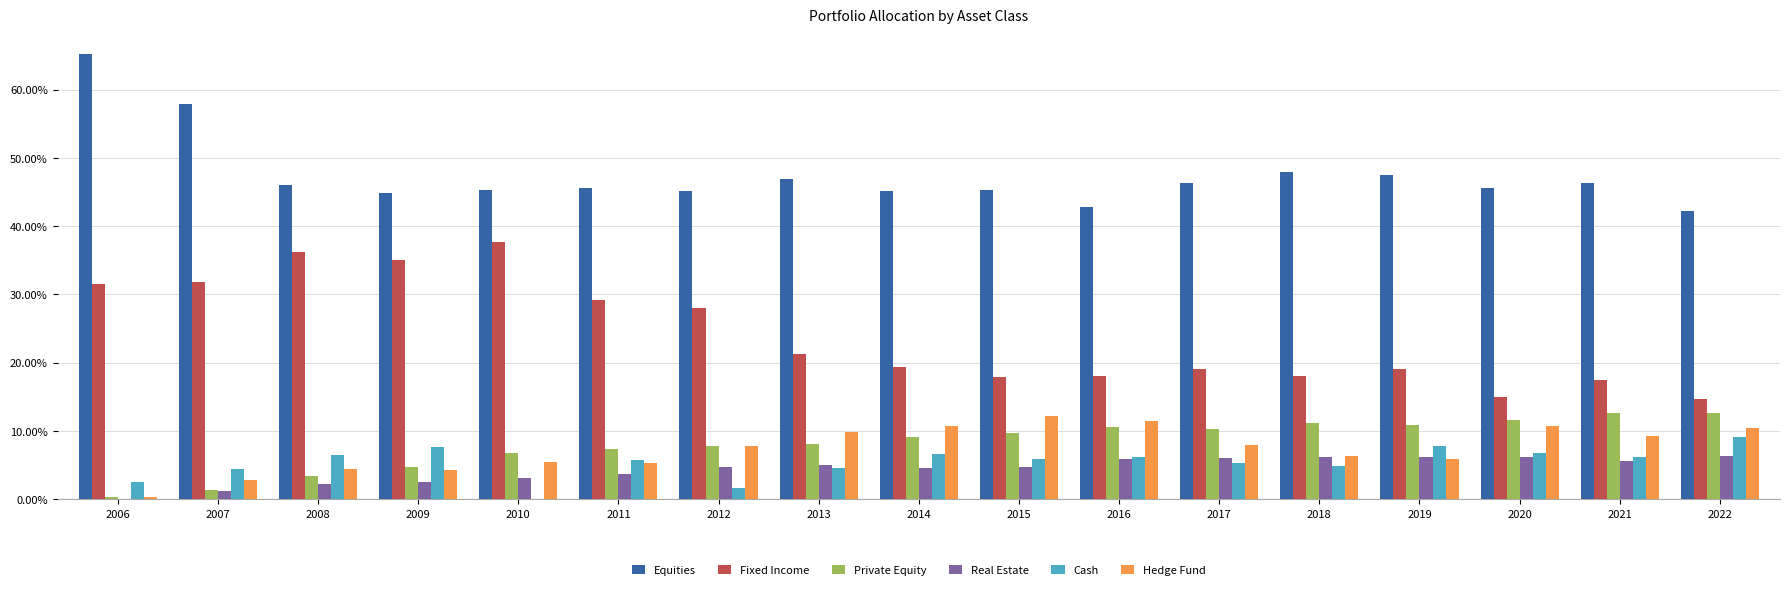

What is the greatest value displayed?

65.3